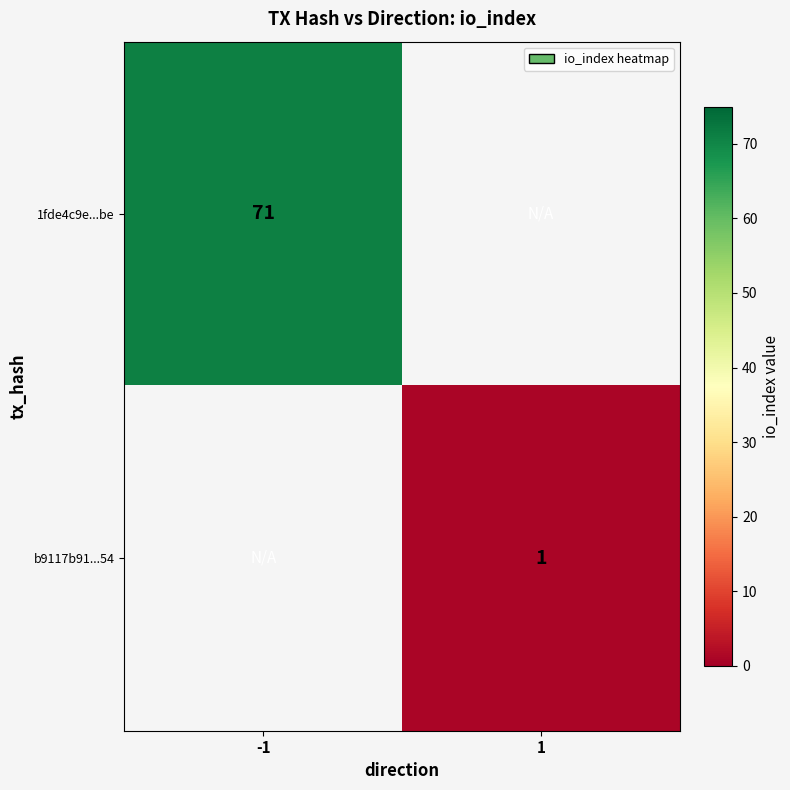

True or false: 1fde4c9e...be has a value of 71 at -1.

True